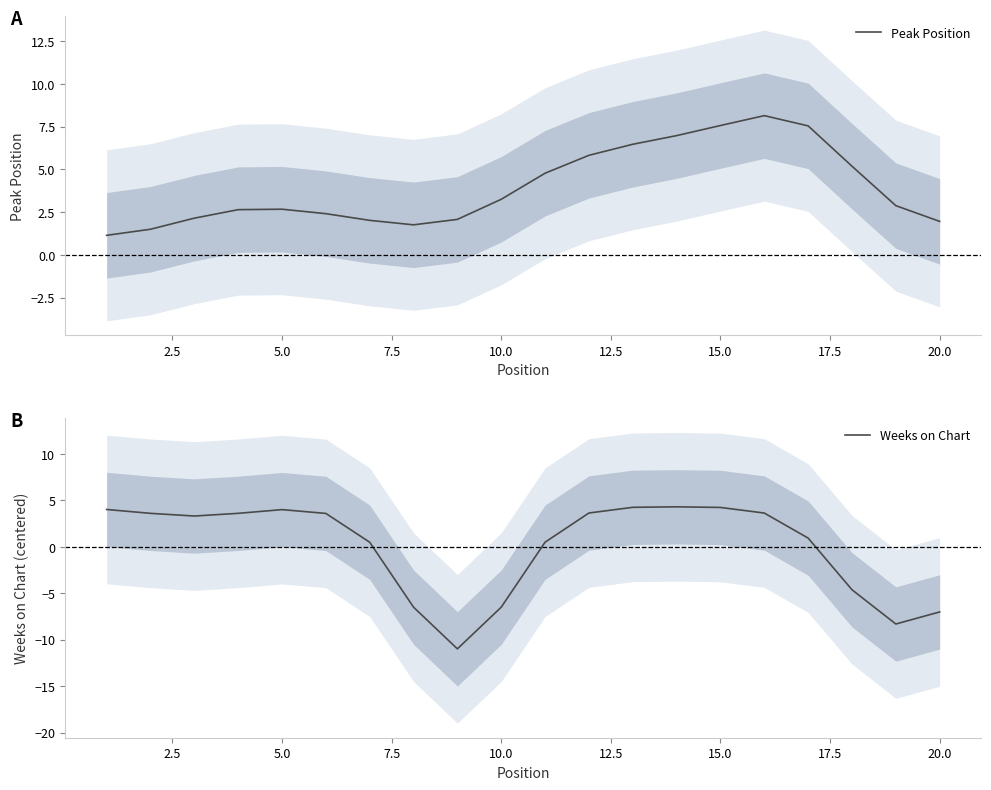

True or false: Peak Position has more than 1 points higher than both neighbors.

True